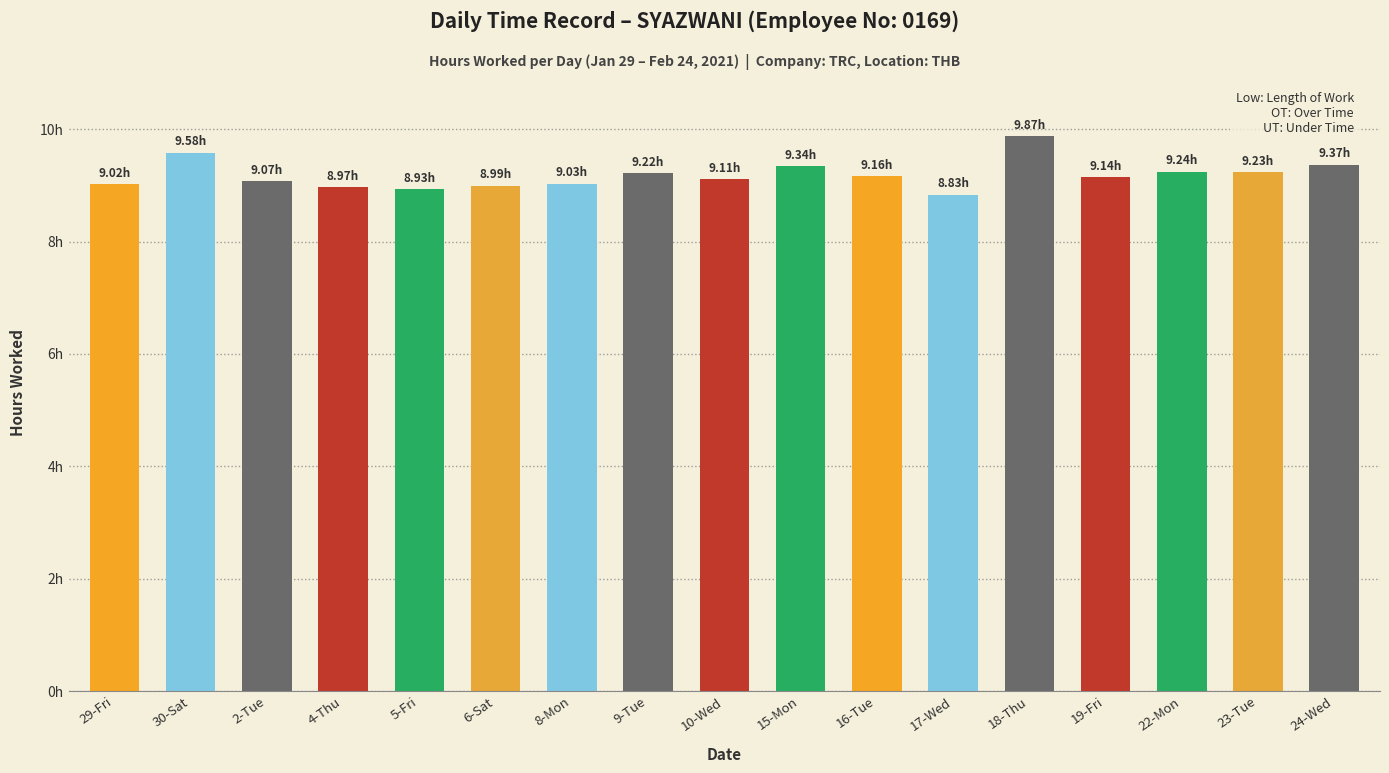

What is the maximum value shown in the chart?

9.9